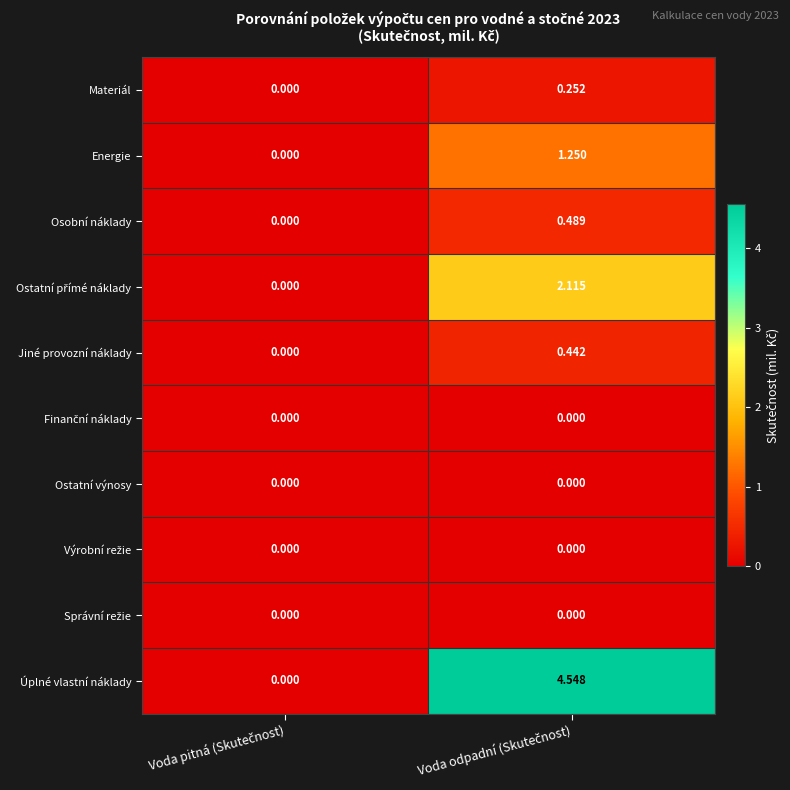

Which series has the largest total across all categories?

Úplné vlastní náklady